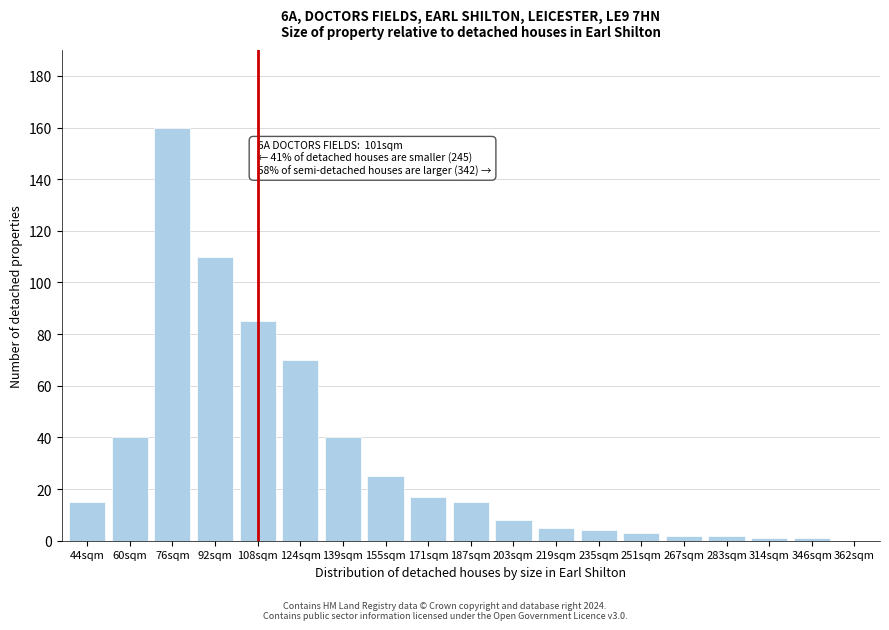

Reading right to left, transcribe all the data shown in this chart.

362sqm=0	346sqm=1	314sqm=1	283sqm=2	267sqm=2	251sqm=3	235sqm=4	219sqm=5	203sqm=8	187sqm=15	171sqm=17	155sqm=25	139sqm=40	124sqm=70	108sqm=85	92sqm=110	76sqm=160	60sqm=40	44sqm=15